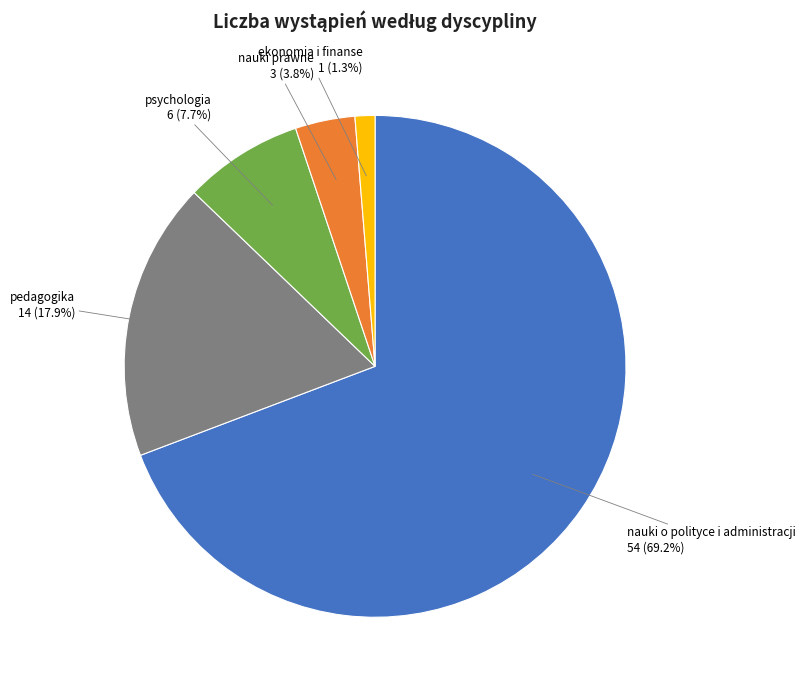

Does any single category account for the majority?

Yes